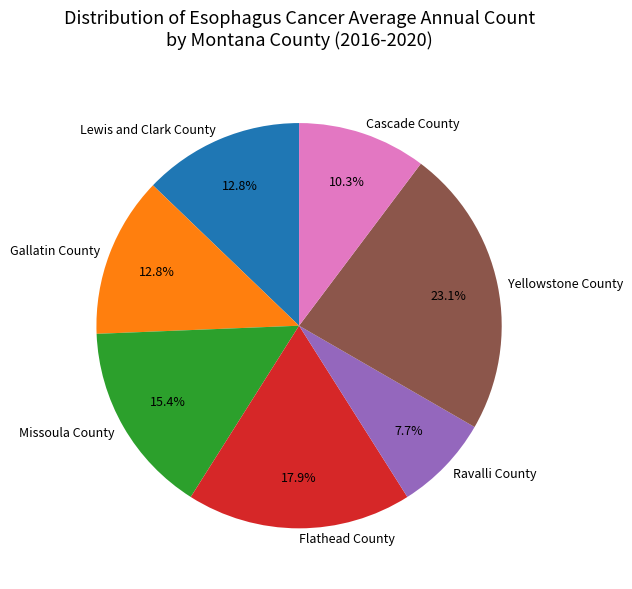

Is it true that Flathead County is 18% of the pie?

True